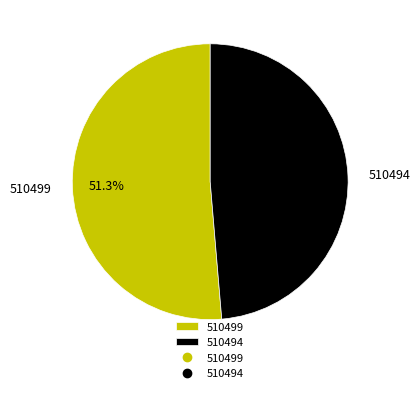

To the nearest percent, what portion does 510499 represent?

51%